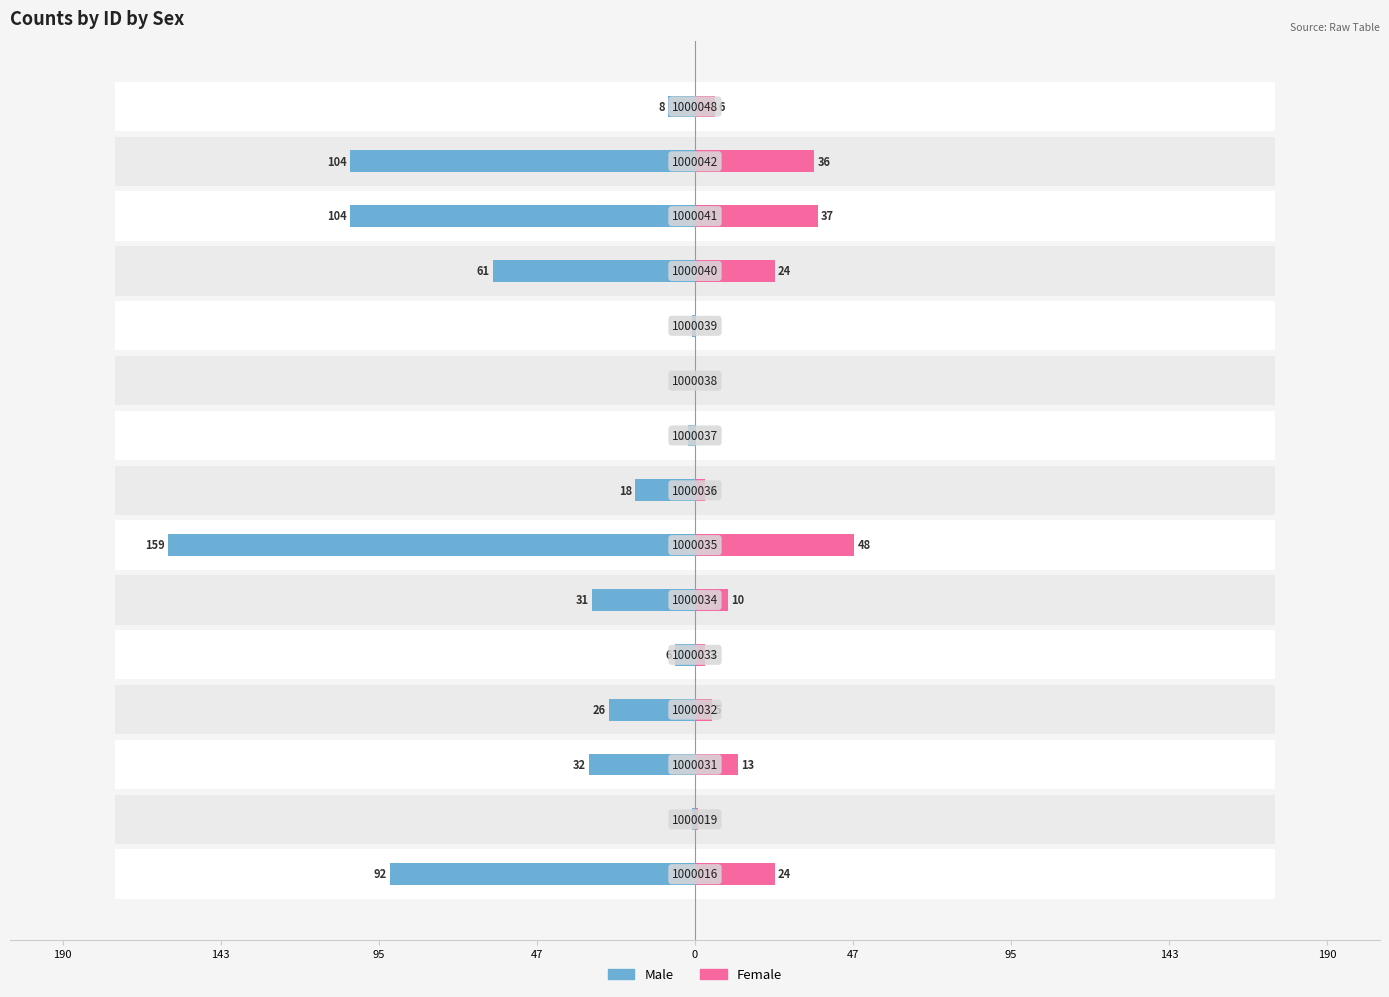

The value of Female at 190 is 0. True or false?

True